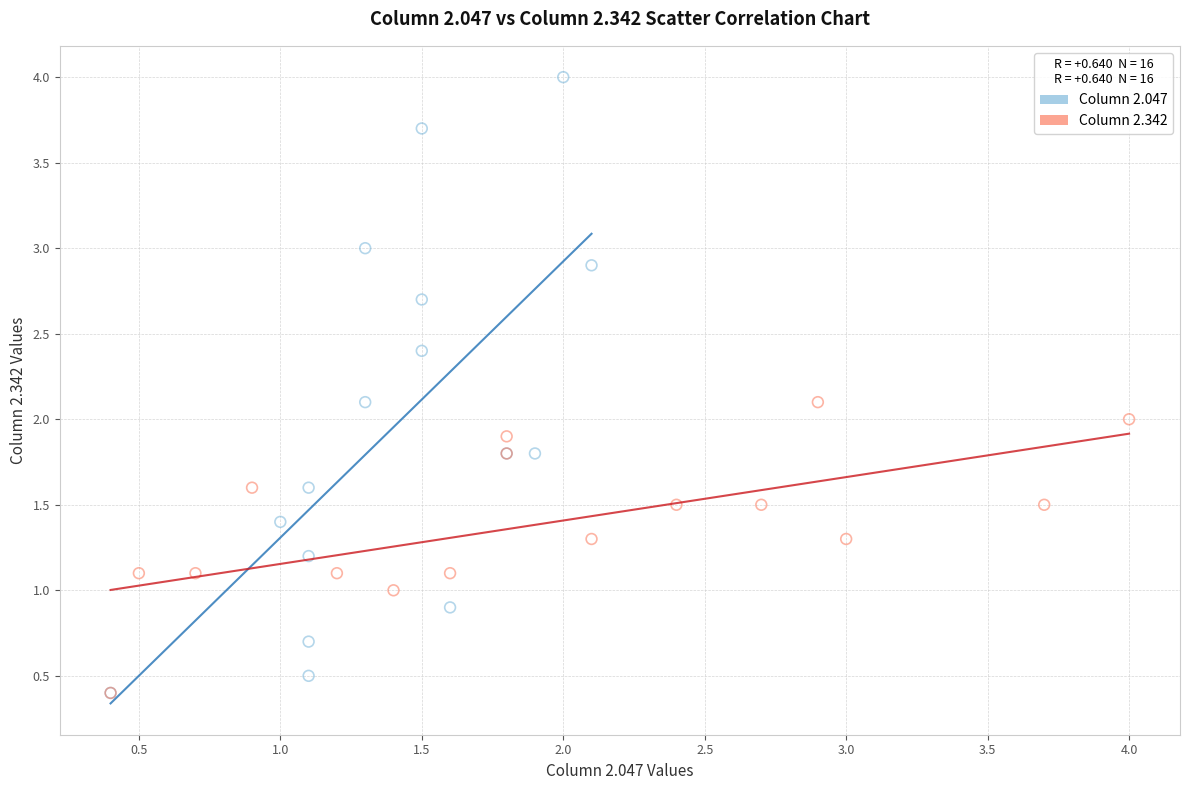

Which series has the widest spread of Y values?

Column 2.047